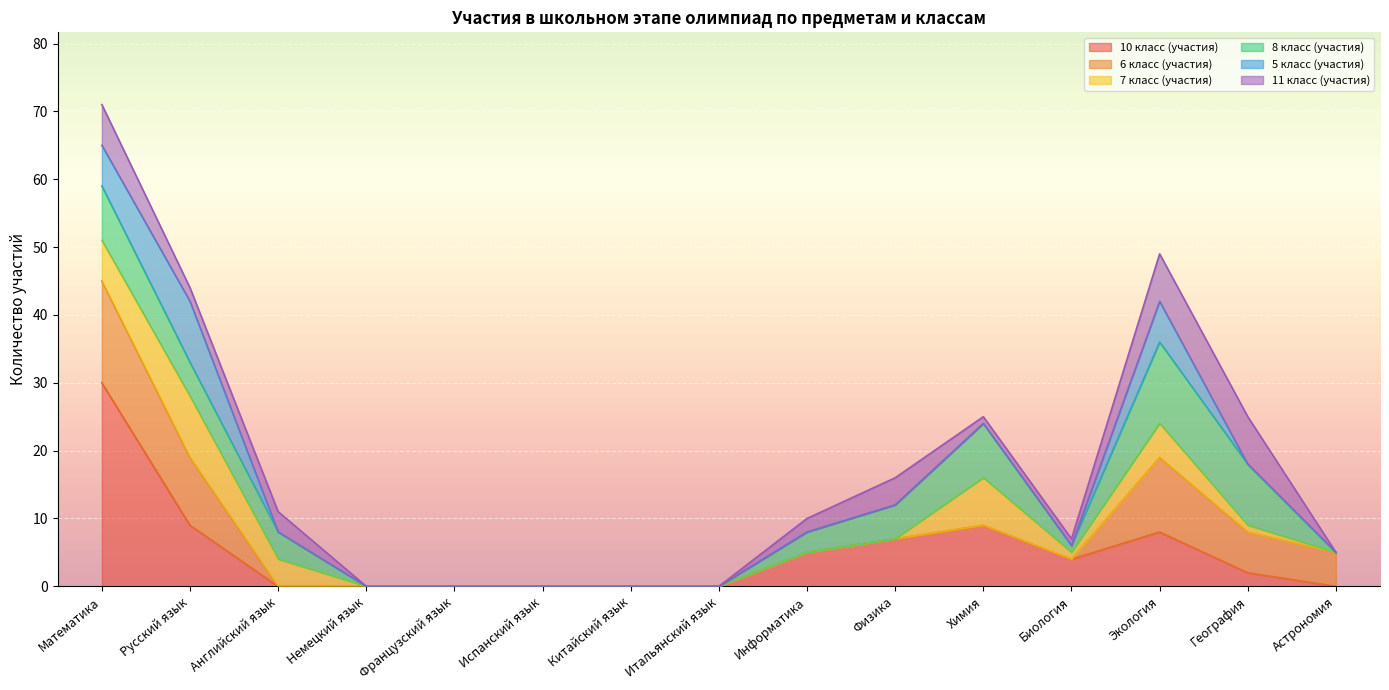

What position from the left is Русский язык?

2